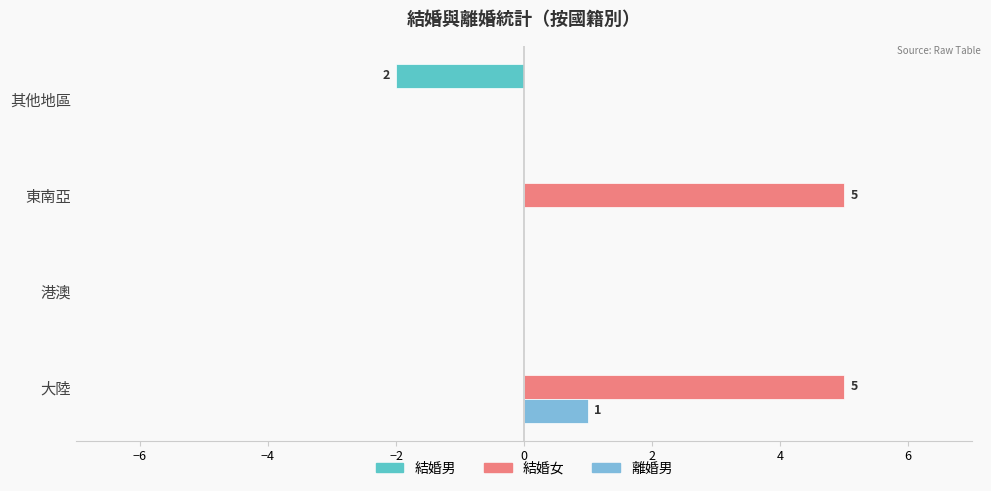

How many data points does each series have?

4